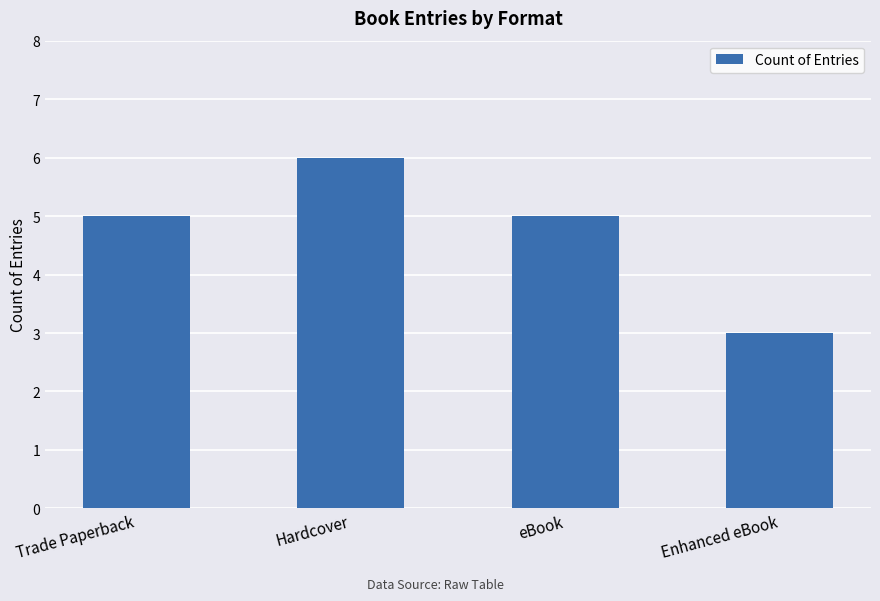

What is the sum of the values at Trade Paperback and Hardcover?

11